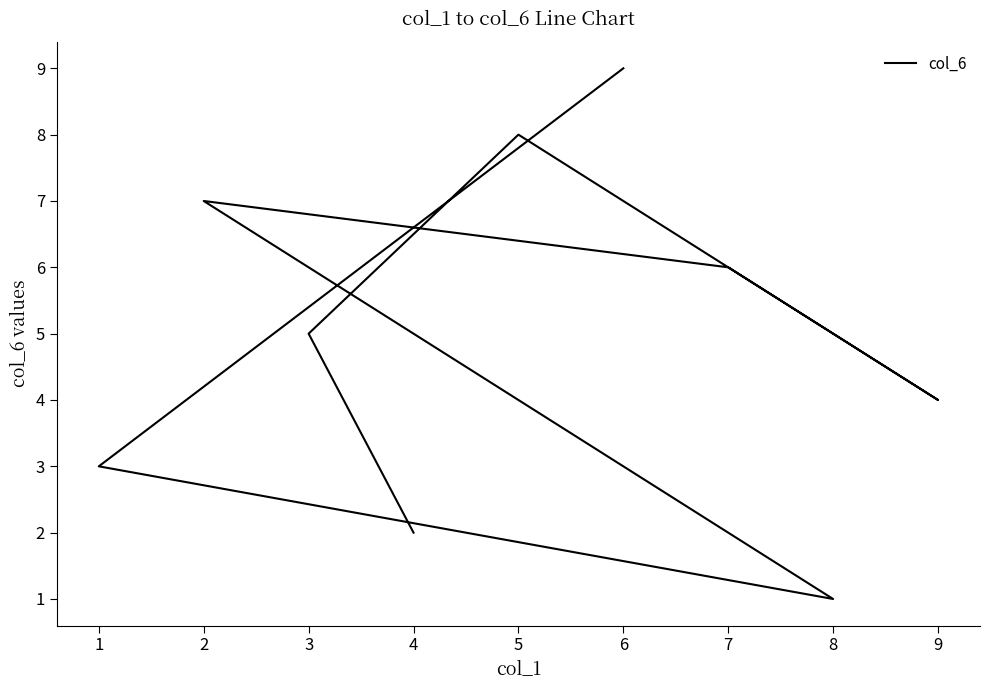

What is the average value?

5